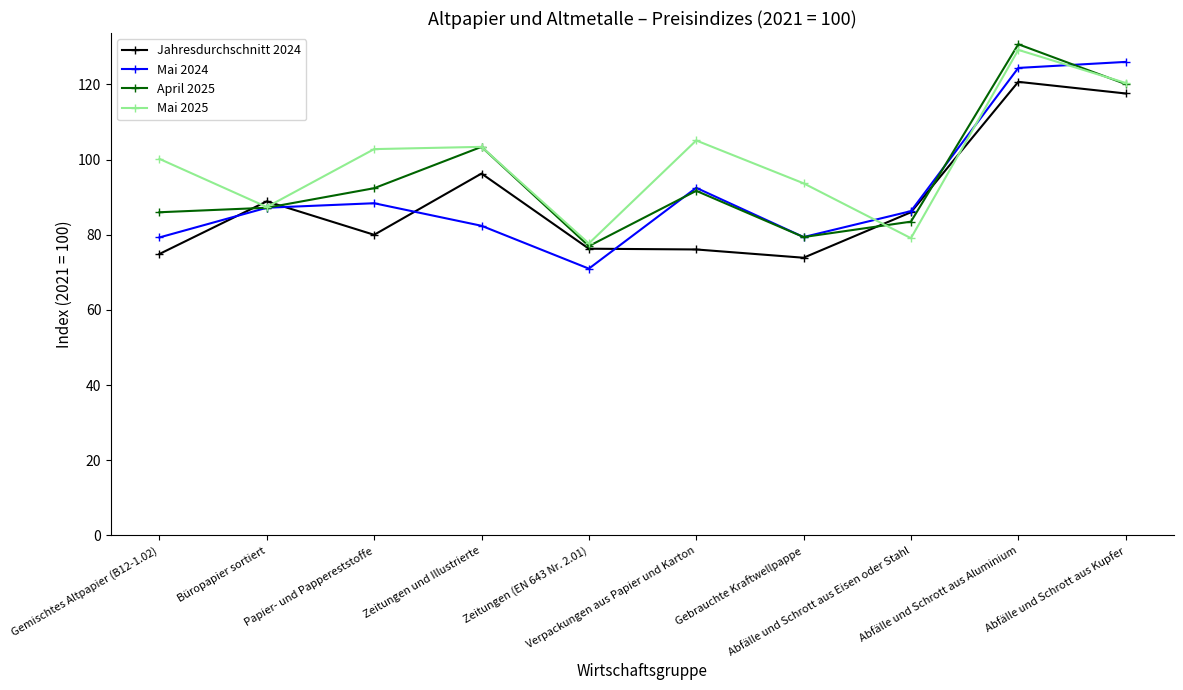

Which series ends up on top after the final intersection of Mai 2025 and Jahresdurchschnitt 2024?

Mai 2025